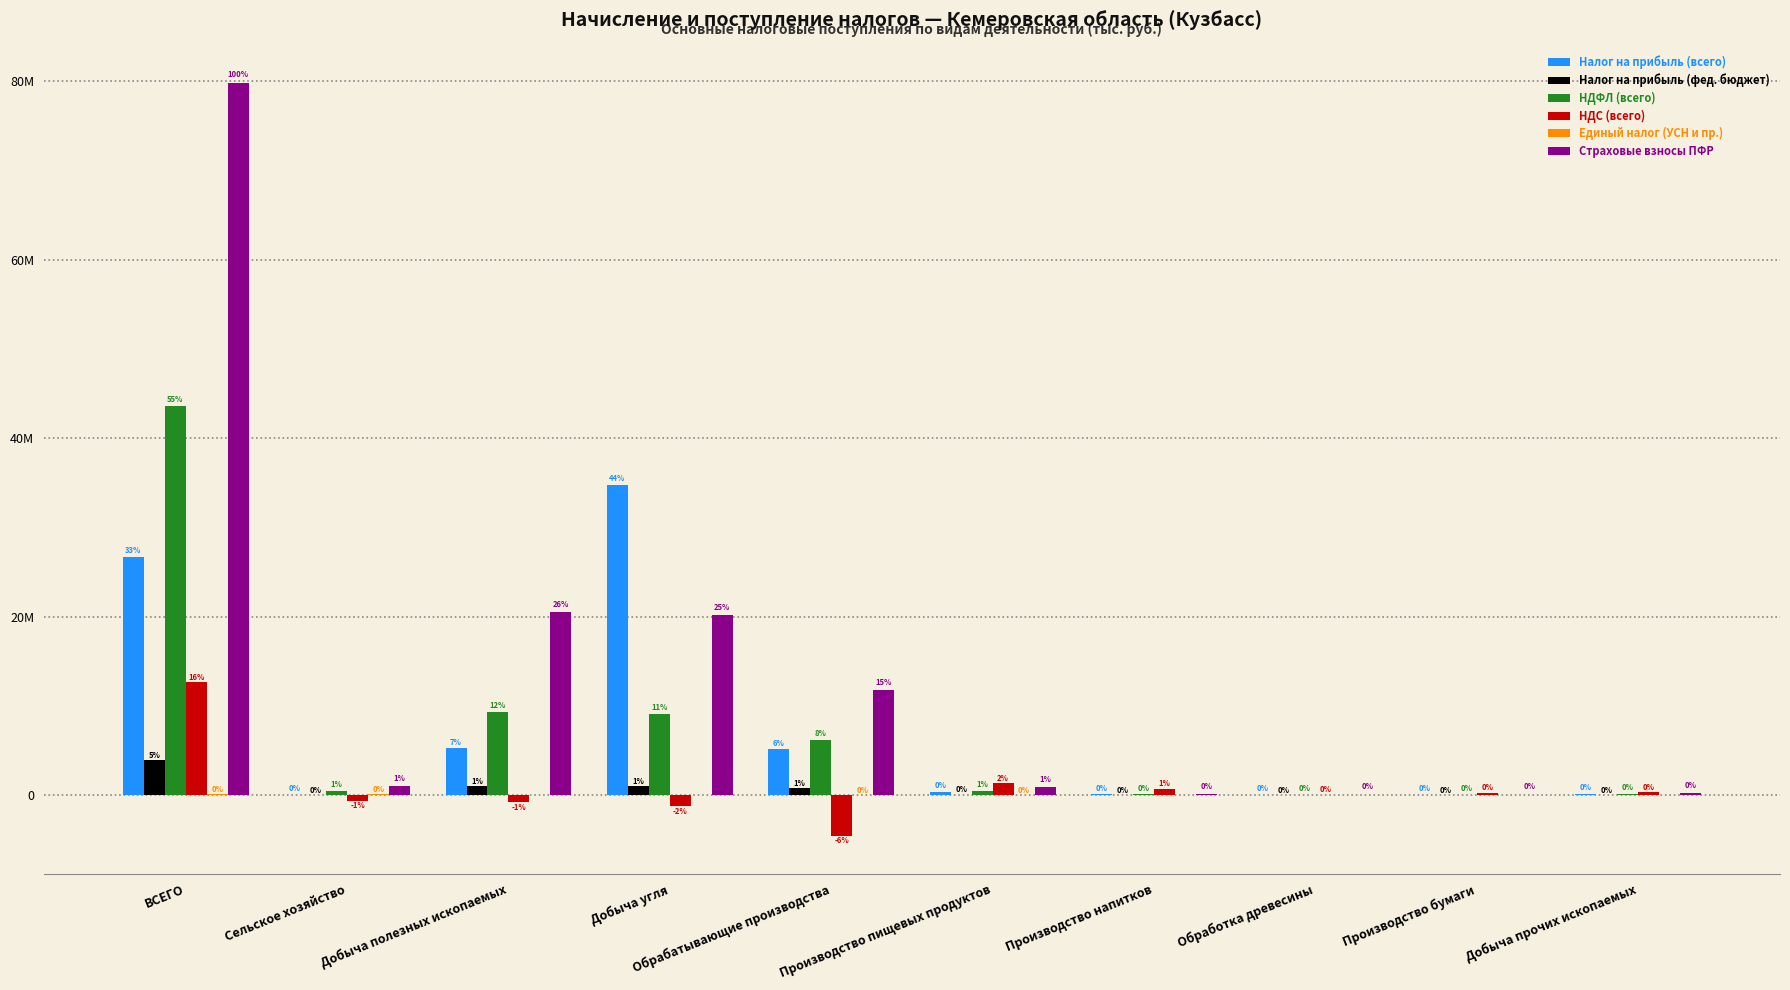

Does the chart contain stacked bars?

No